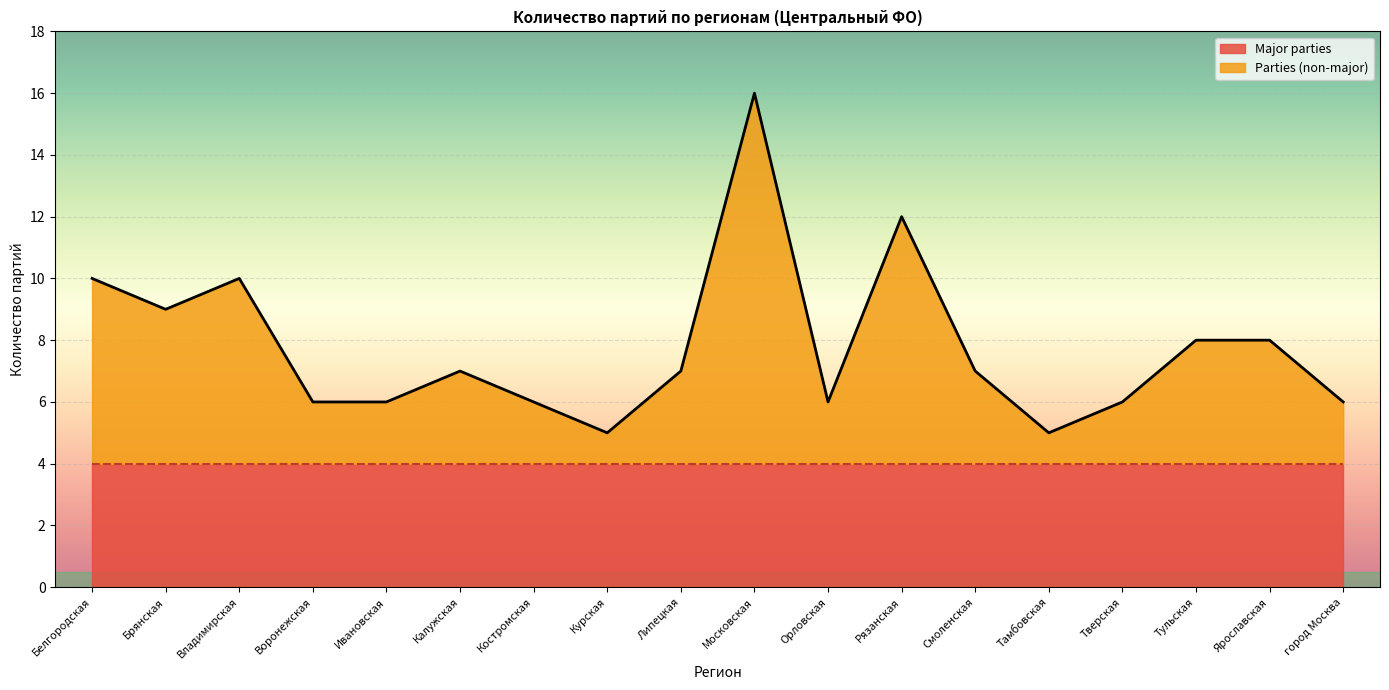

List the labels in order of value, smallest first.

Курская, Тамбовская, Воронежская, Ивановская, Костромская, Орловская, Тверская, город Москва, Калужская, Липецкая, Смоленская, Тульская, Ярославская, Брянская, Белгородская, Владимирская, Рязанская, Московская